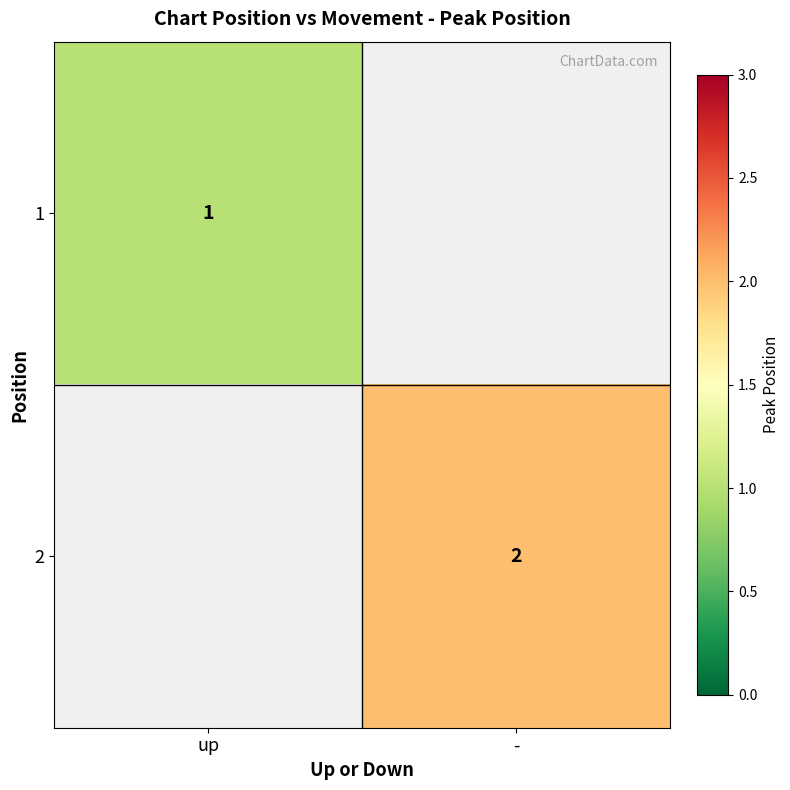

What is the smallest value displayed?

1.0